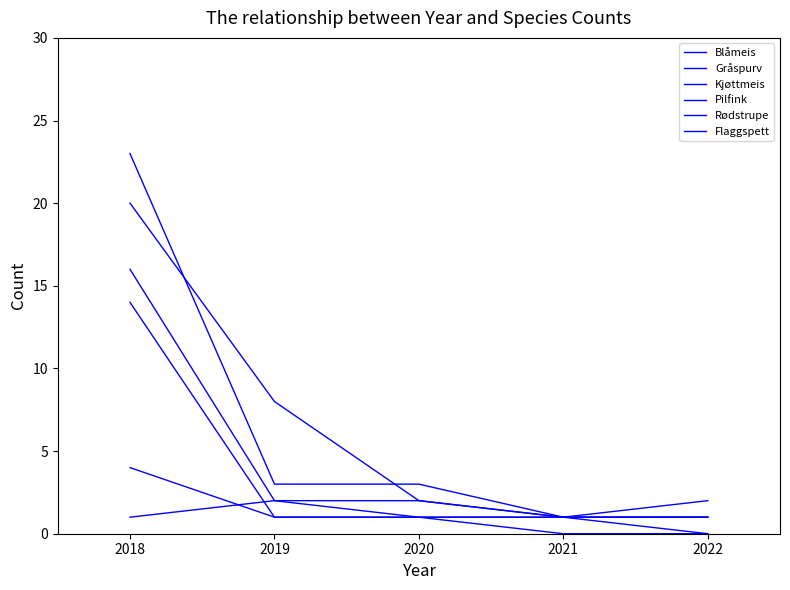

What is the difference between the maximum and minimum values in the Blåmeis series?

1